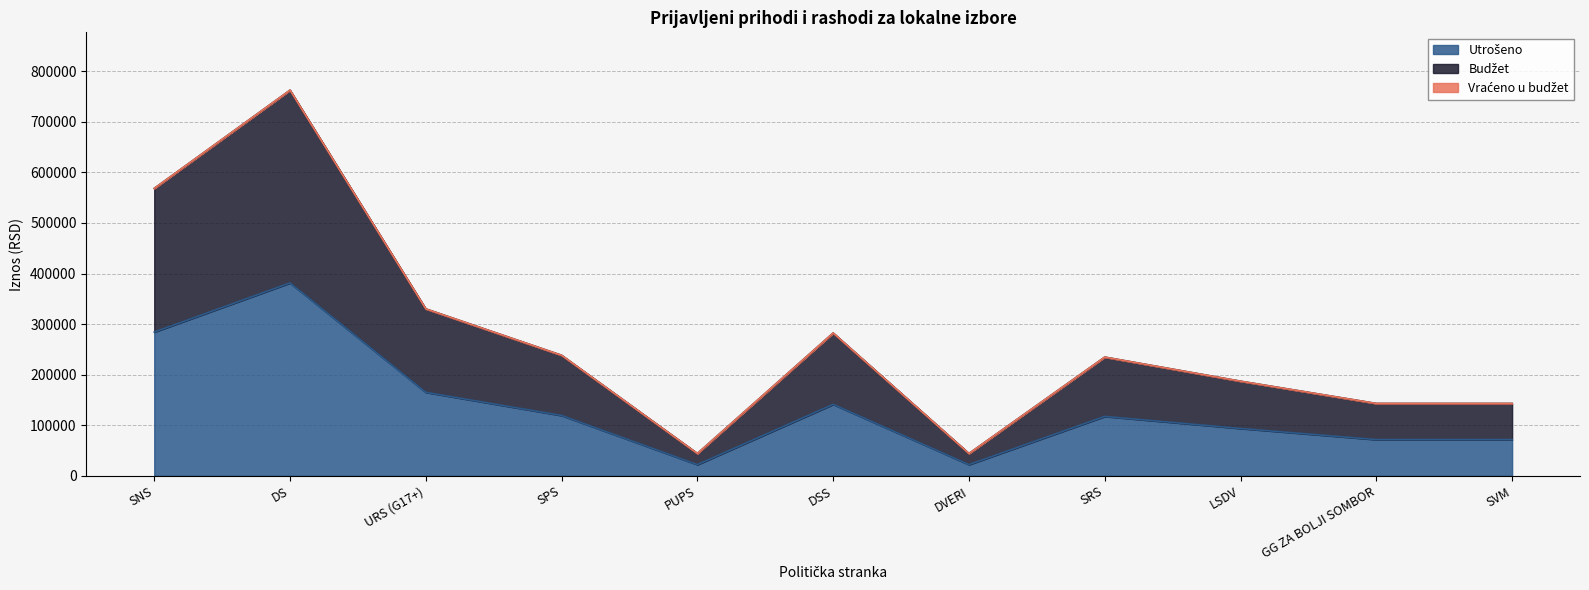

Is it true that Utrošeno equals 77315 at DSS?

False